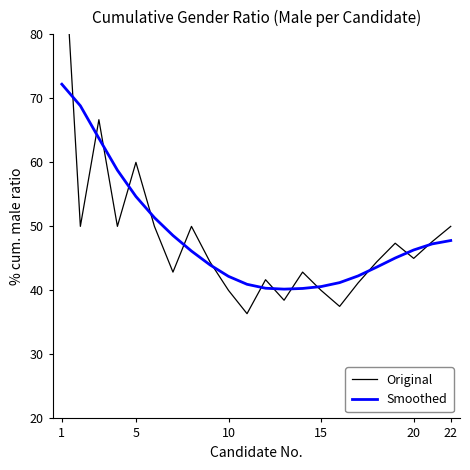

Where does the Smoothed series first go above 46?

1